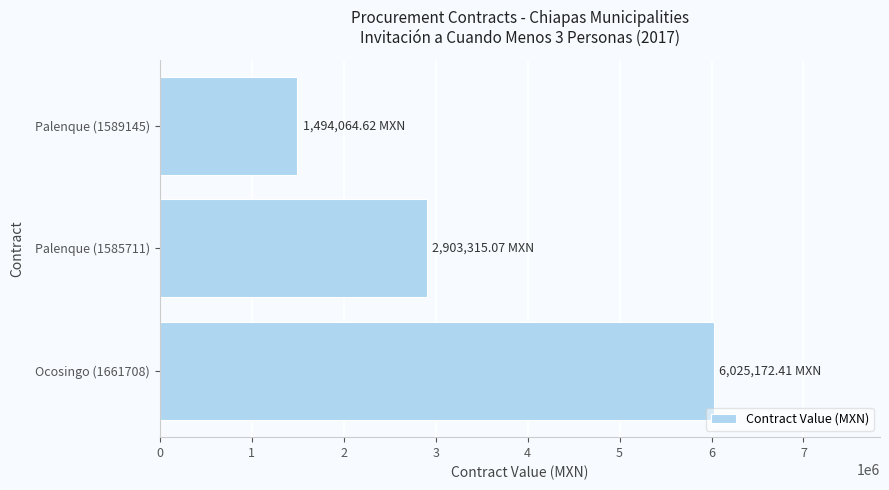

How many values are below 2903315?

1